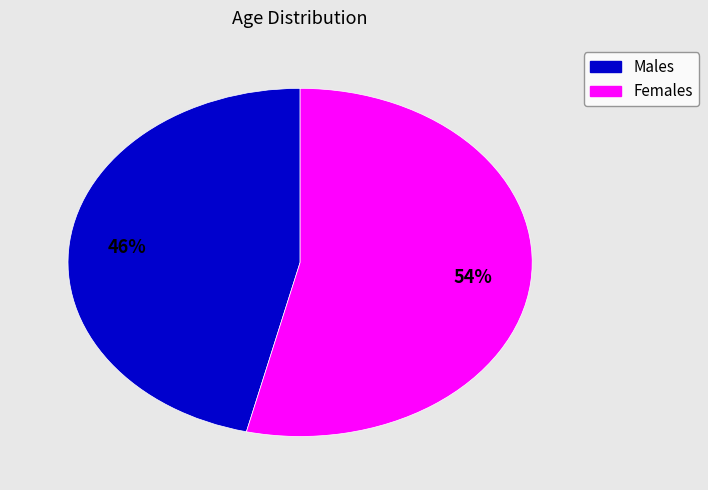

Is it true that Females is 59% of the pie?

False